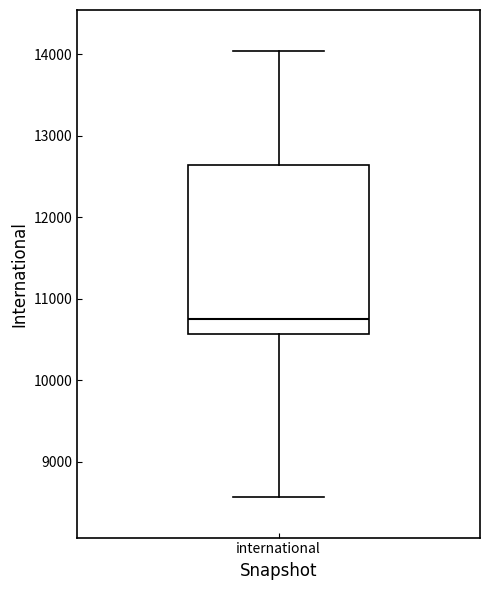

Read this box plot against the y-axis: the position of the median line, the range covered by the box, and the ends of both whiskers. The values are not printed on the chart, so give them approximately, as read against the axis.

median 10700, box 10600 to 12600, whiskers 8600 to 14000